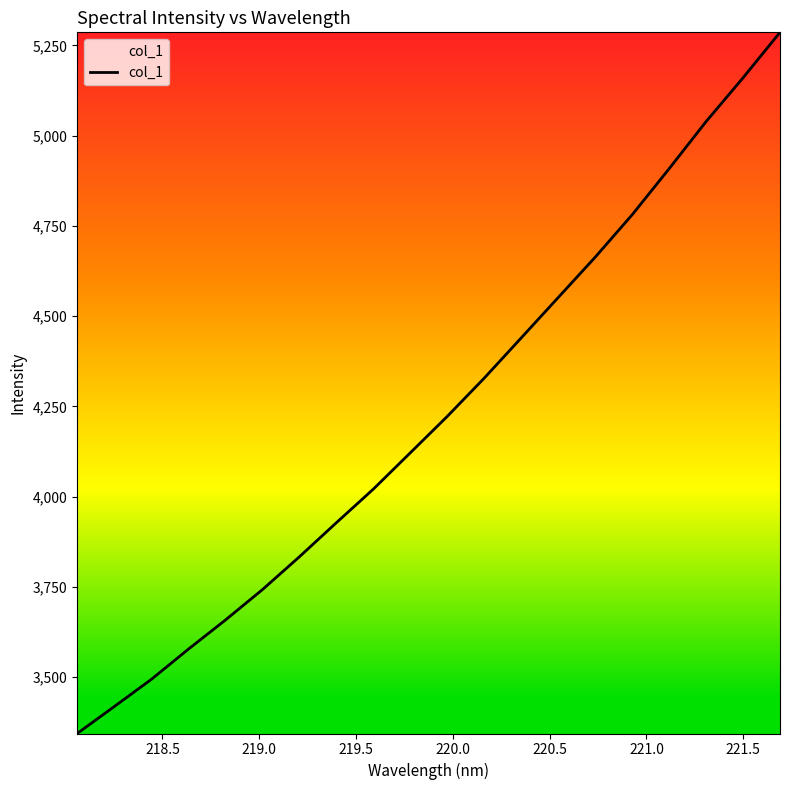

What is the smallest value displayed?

3343.9